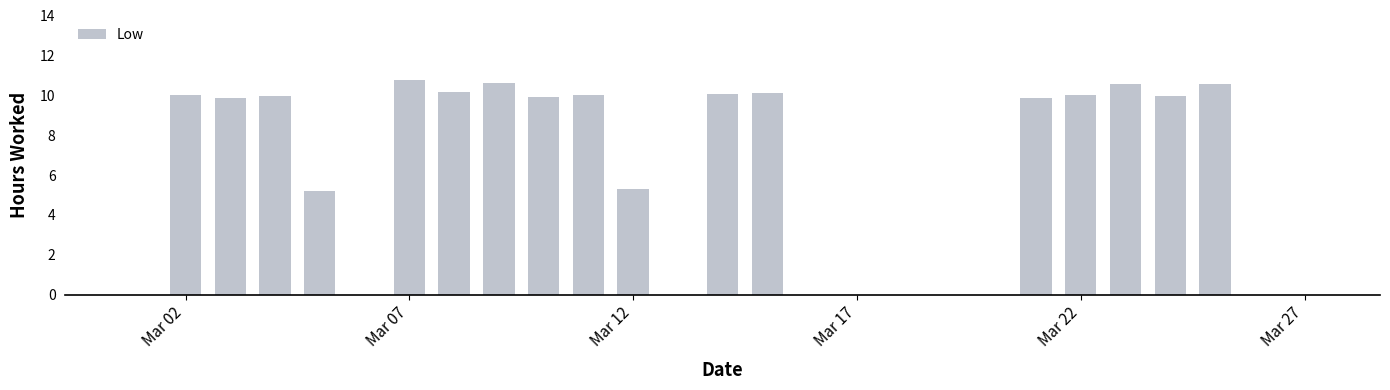

How many data points are above 9?

15